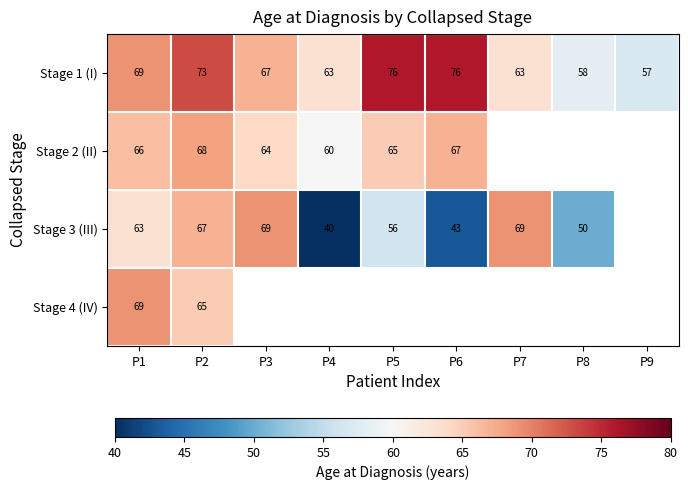

Where does the Stage 1 (I) series first go above 67?

P1